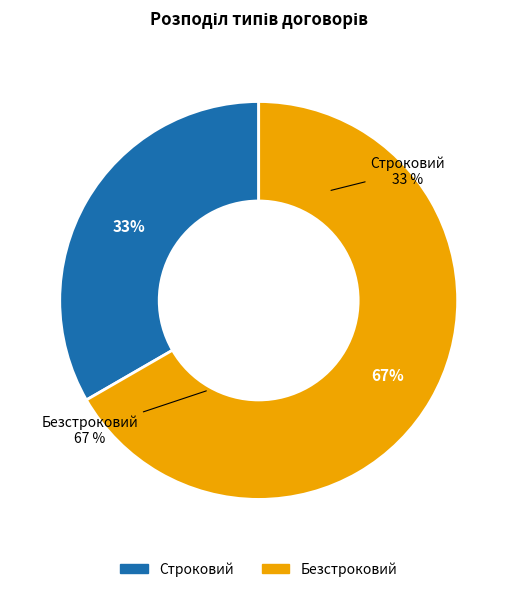

What percentage is the Строковий slice, to the nearest percent?

33%